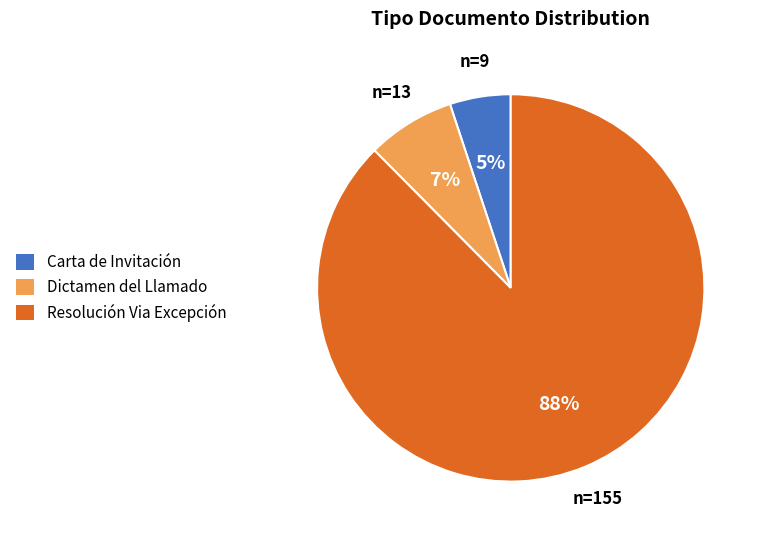

Do Resolución Via Excepción and Carta de Invitación together represent more than half of the pie?

Yes